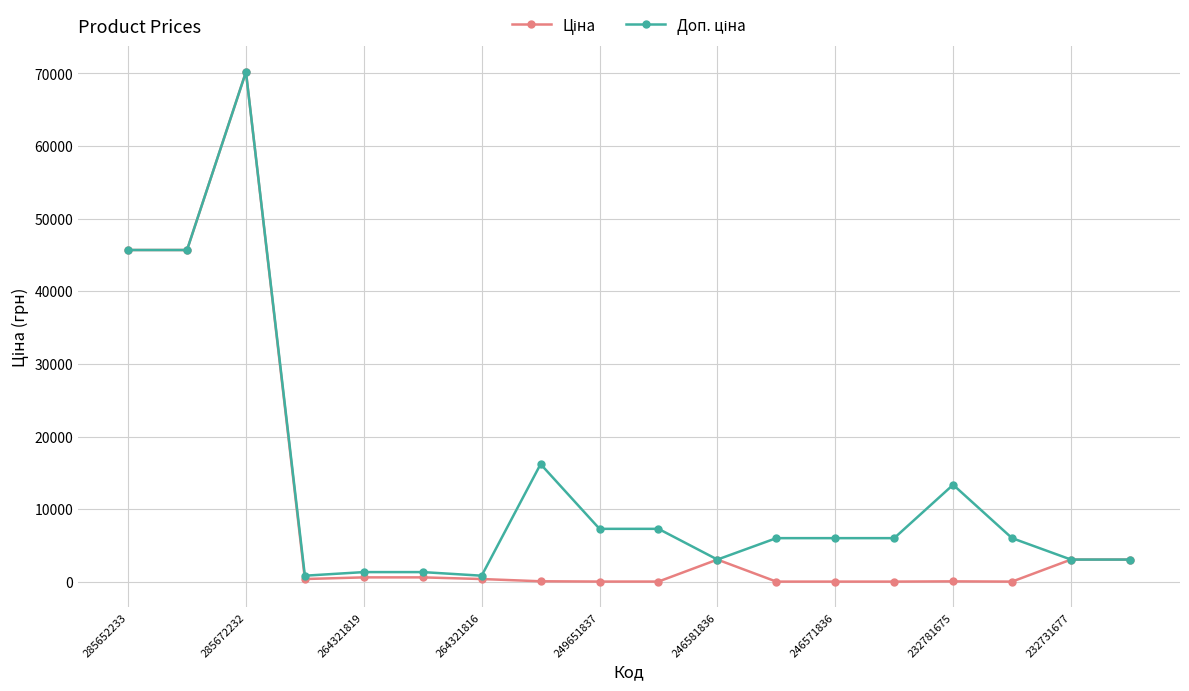

What is the average value of the Доп. ціна series?

13513.0